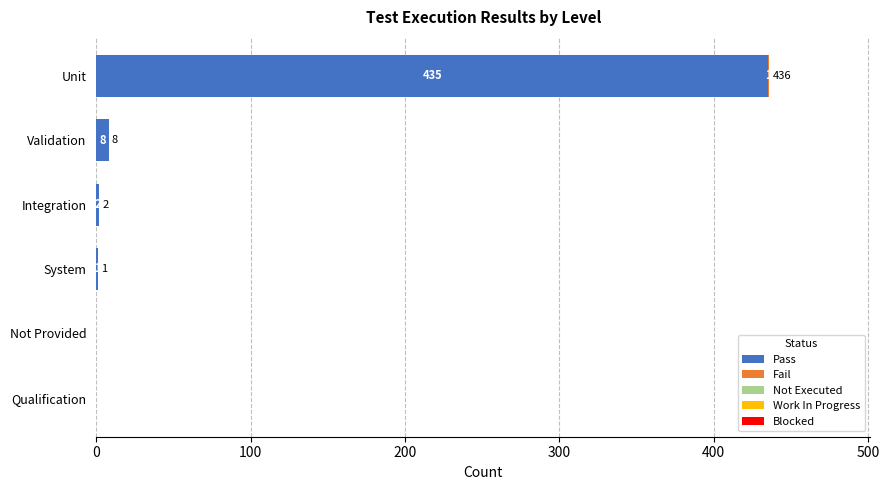

Is it true that Pass equals 435 at Unit?

True